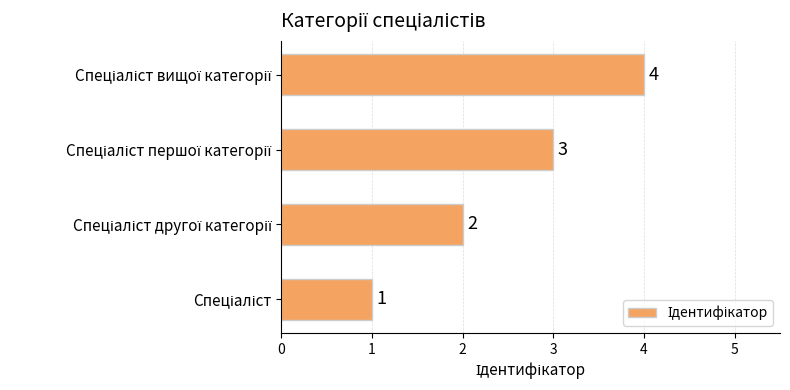

What is the difference between the maximum and minimum values?

3